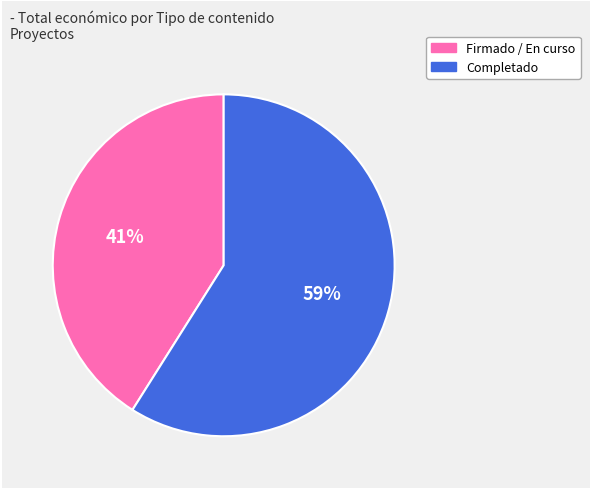

To the nearest percent, what is the difference between the largest and smallest slice percentages?

18%